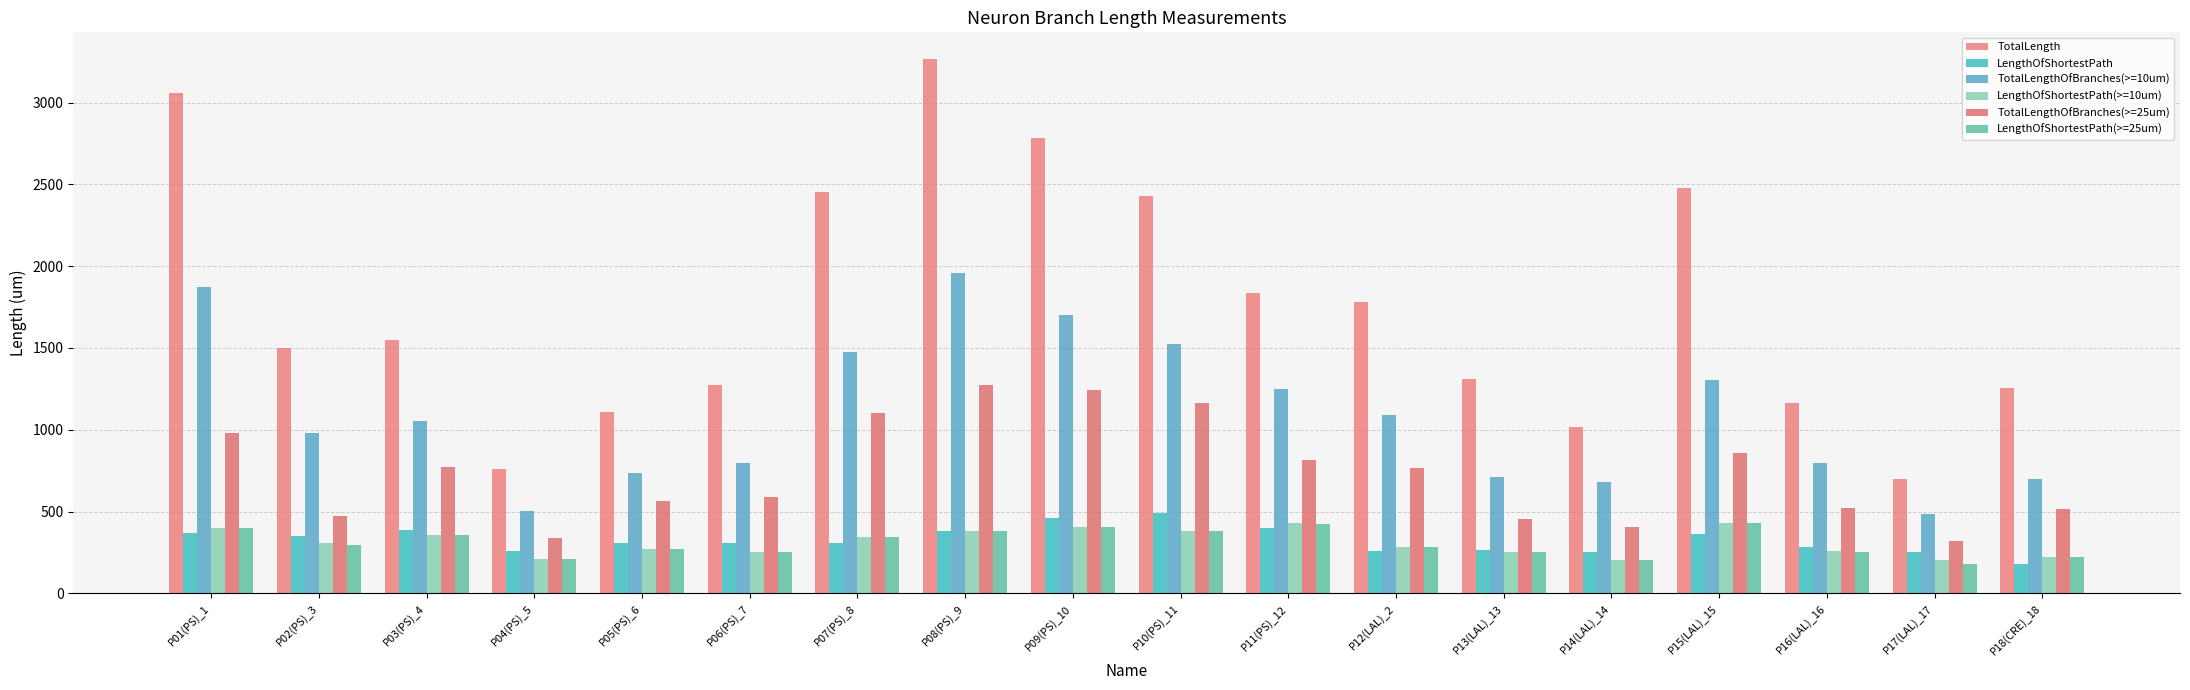

Which series changed the most between P01(PS)_1 and P15(LAL)_15?

TotalLength